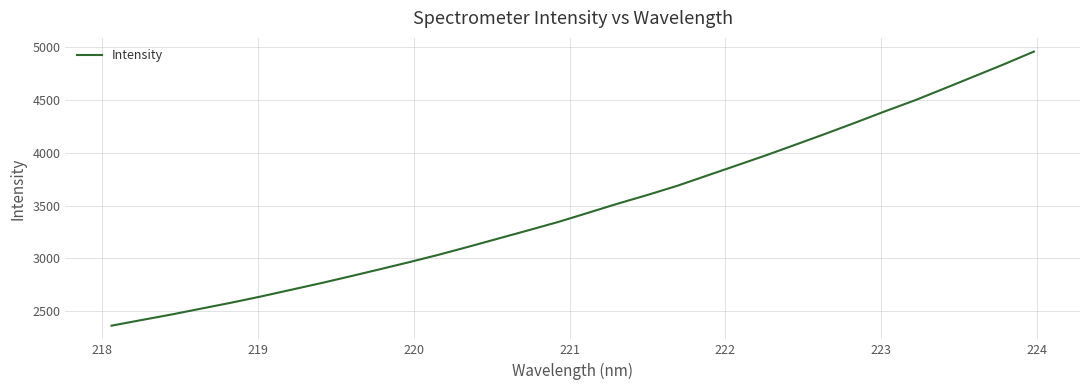

Count the number of values greater than 3430.

16